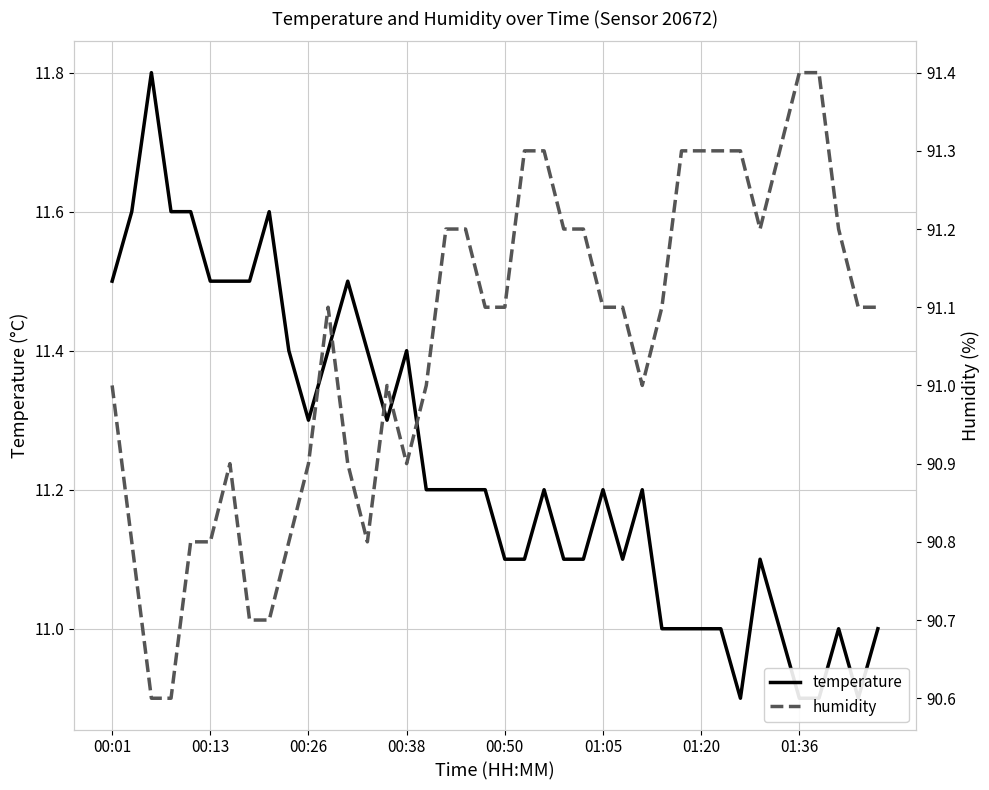

Between 33 and 35, which series saw the biggest shift?

humidity